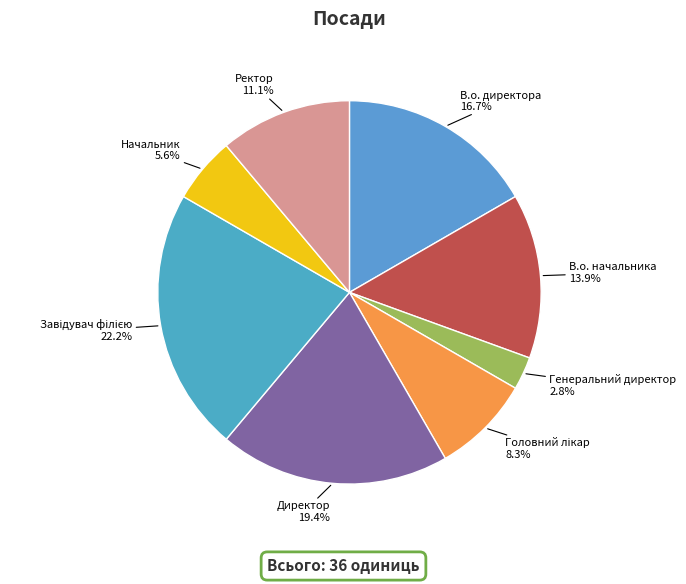

Count the number of slices in the pie.

8